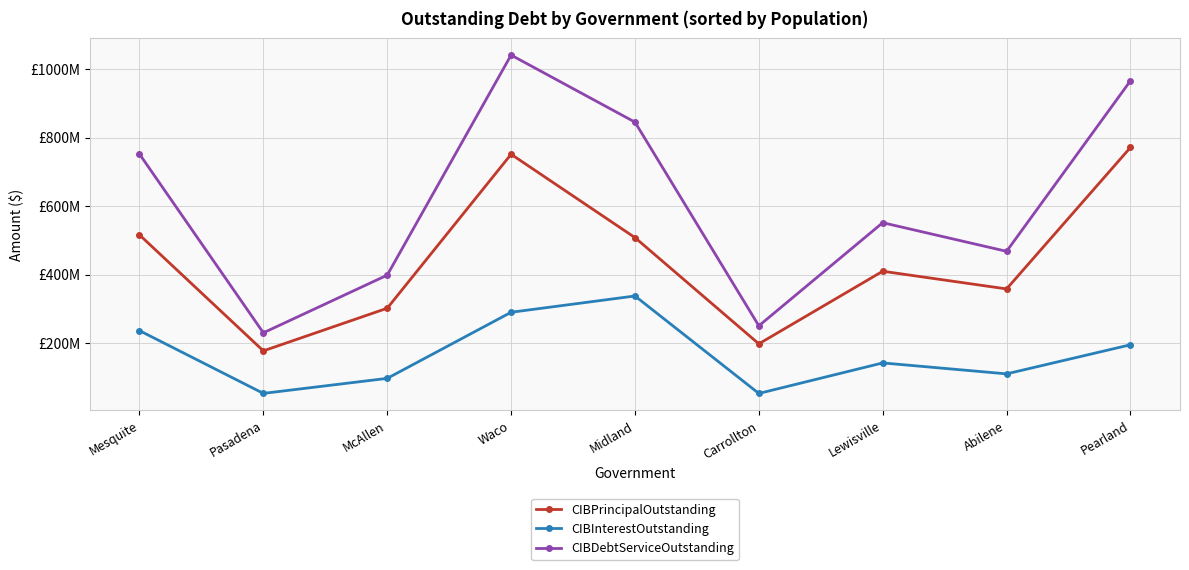

What is the label of the 5th point from the left?

Midland